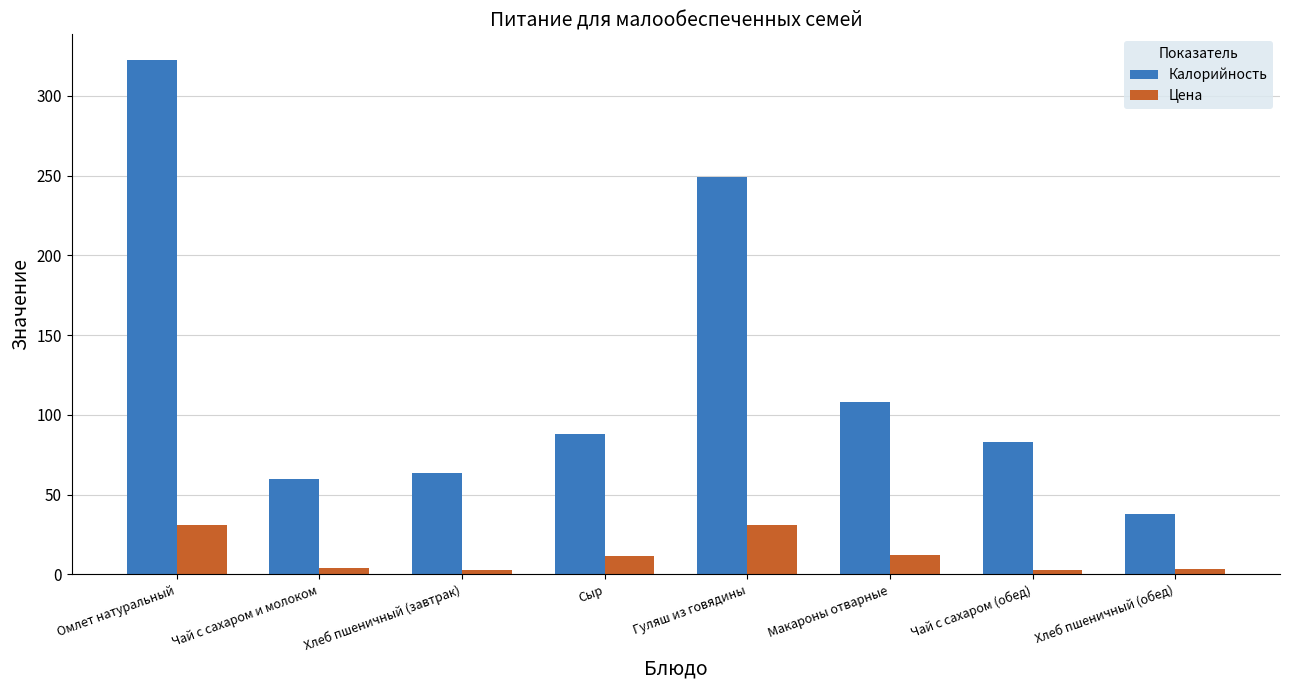

The Цена series shows 11.3 at Сыр. True or false?

True